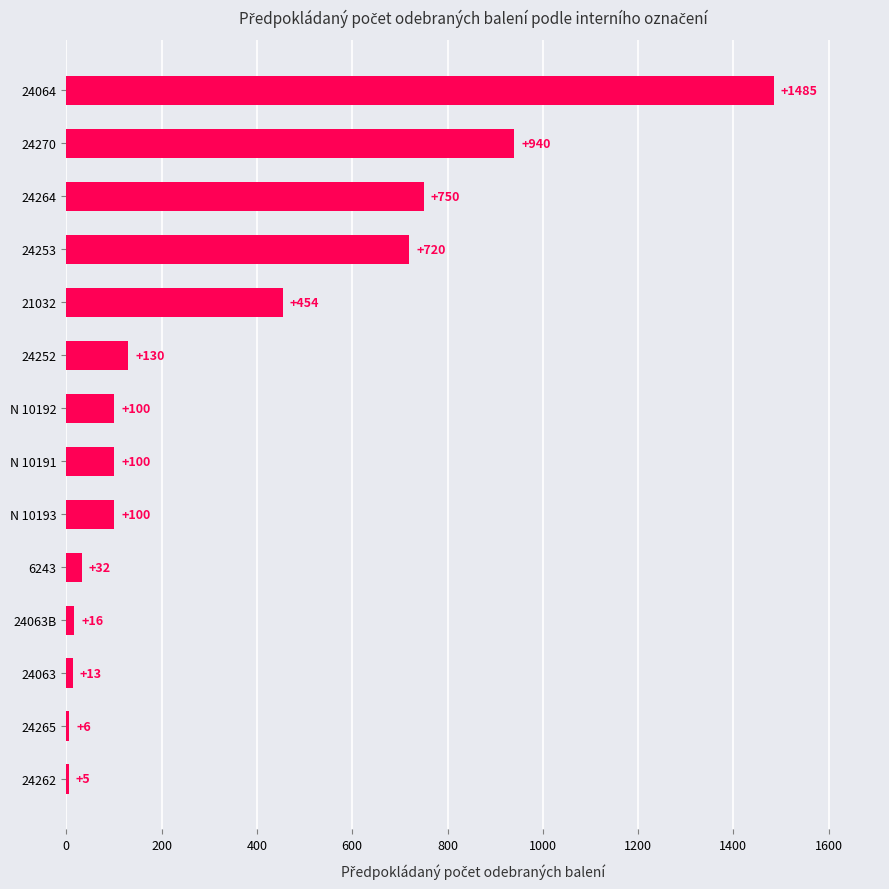

What is the change in value from 6243 to 24064?

+1453